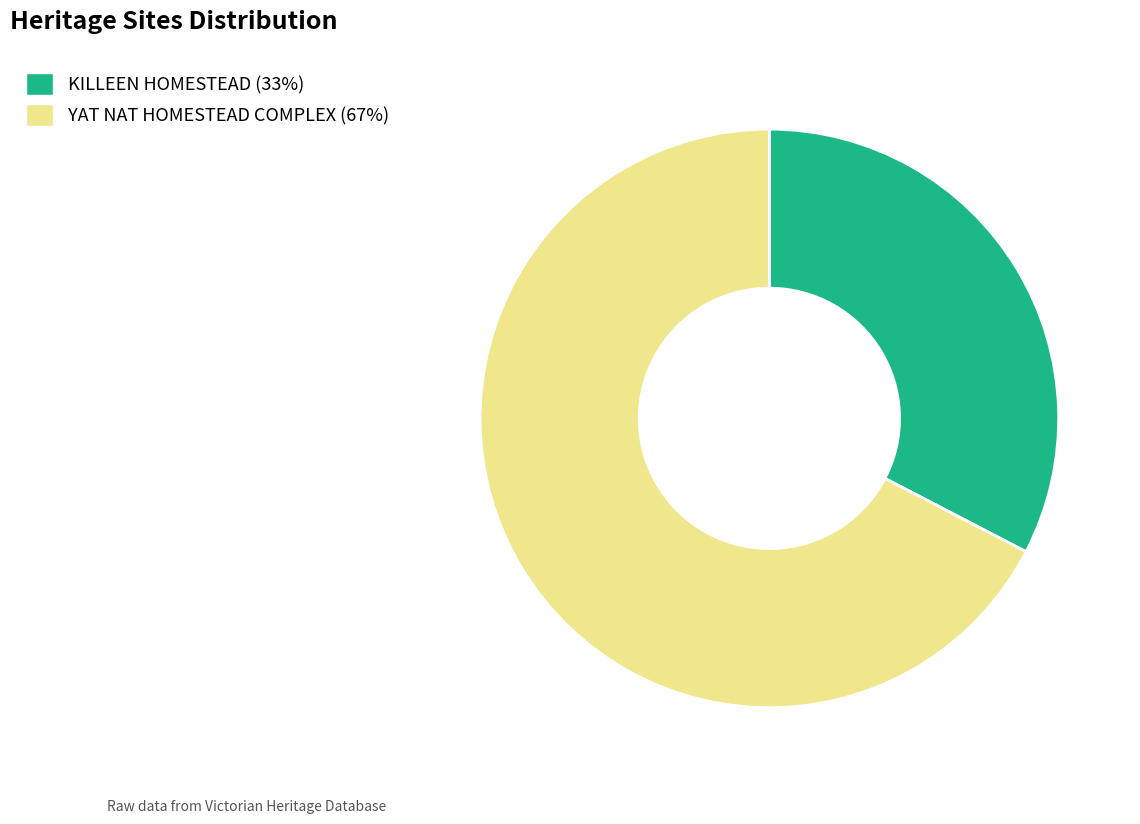

Approximately how many times larger is the value at YAT NAT HOMESTEAD COMPLEX (67%) compared to KILLEEN HOMESTEAD (33%)?

2.1